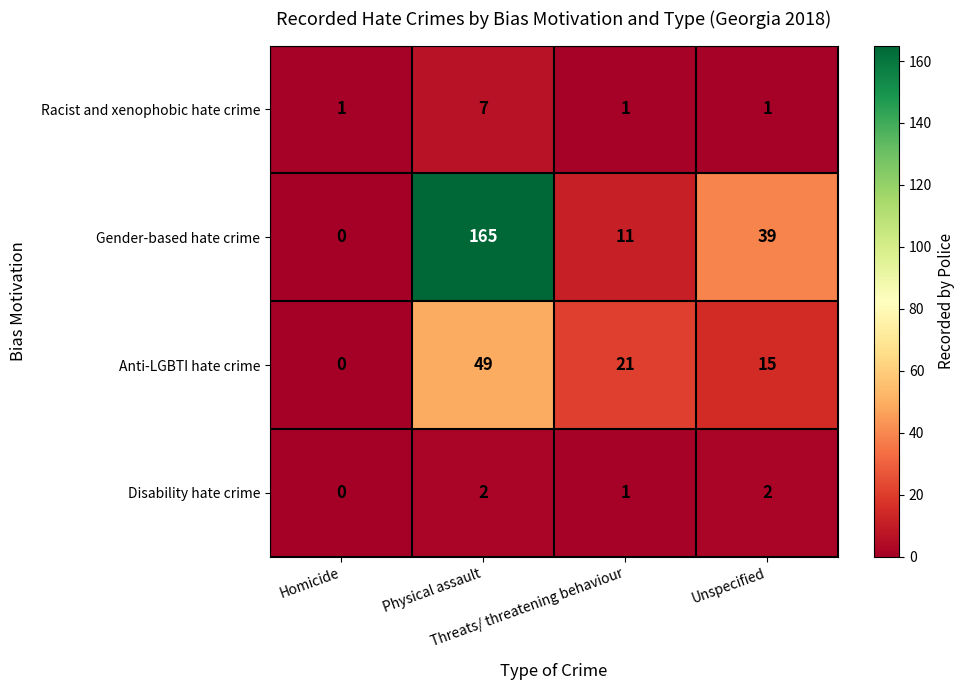

Which series has the widest spread of values?

Gender-based hate crime